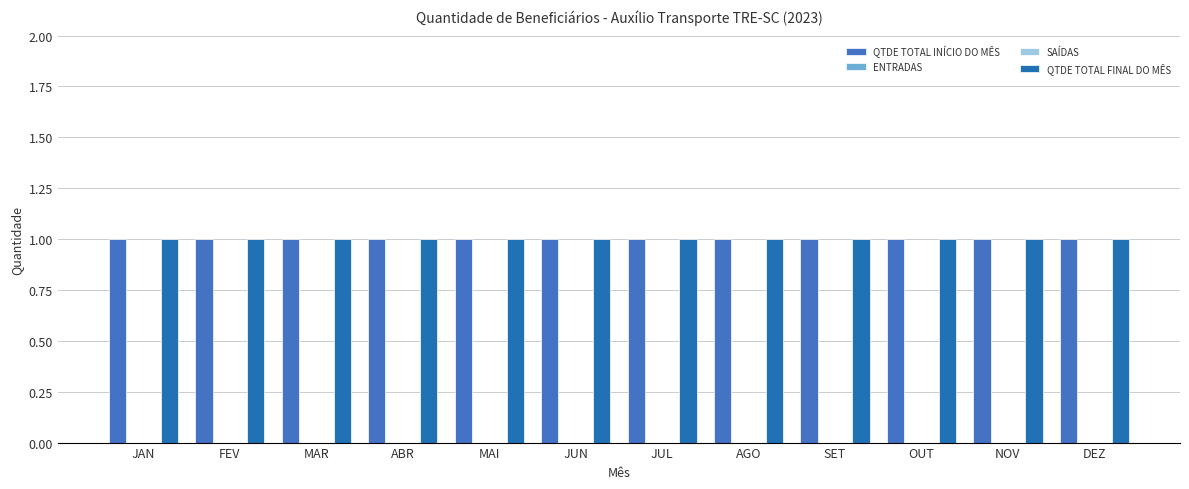

Reading left to right, list all the values displayed in this chart.

QTDE TOTAL INÍCIO DO MÊS: JAN=1	FEV=1	MAR=1	ABR=1	MAI=1	JUN=1	JUL=1	AGO=1	SET=1	OUT=1	NOV=1	DEZ=1
ENTRADAS: JAN=0	FEV=0	MAR=0	ABR=0	MAI=0	JUN=0	JUL=0	AGO=0	SET=0	OUT=0	NOV=0	DEZ=0
SAÍDAS: JAN=0	FEV=0	MAR=0	ABR=0	MAI=0	JUN=0	JUL=0	AGO=0	SET=0	OUT=0	NOV=0	DEZ=0
QTDE TOTAL FINAL DO MÊS: JAN=1	FEV=1	MAR=1	ABR=1	MAI=1	JUN=1	JUL=1	AGO=1	SET=1	OUT=1	NOV=1	DEZ=1